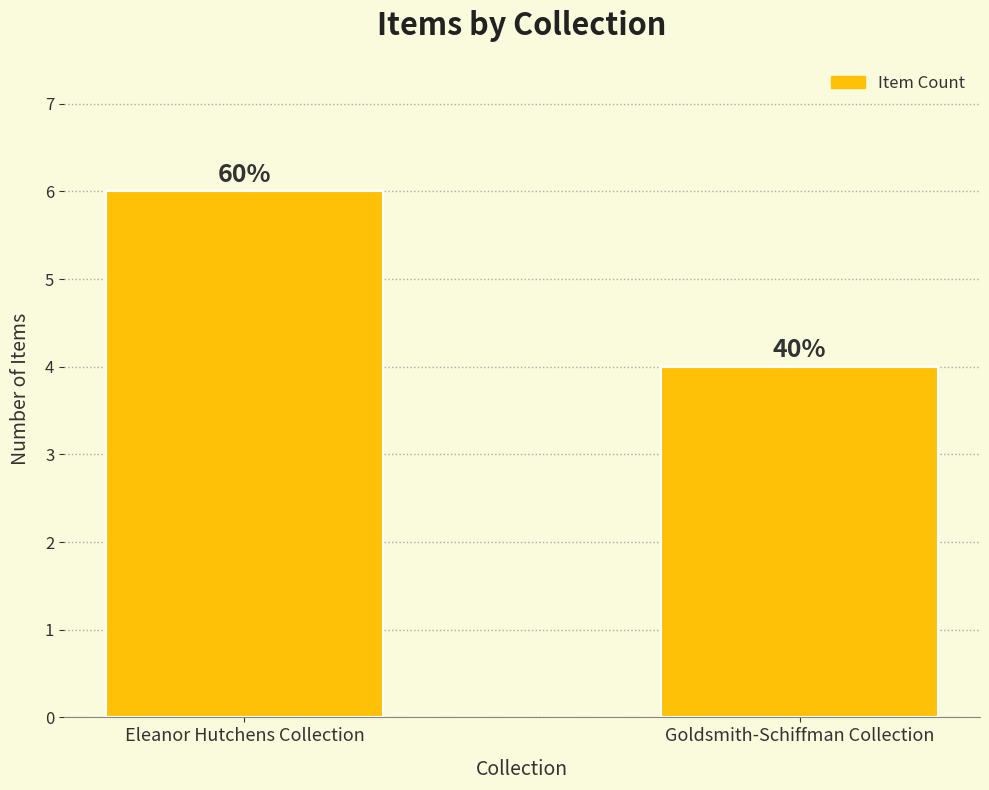

What is the label of the 1st bar from the left?

Eleanor Hutchens Collection